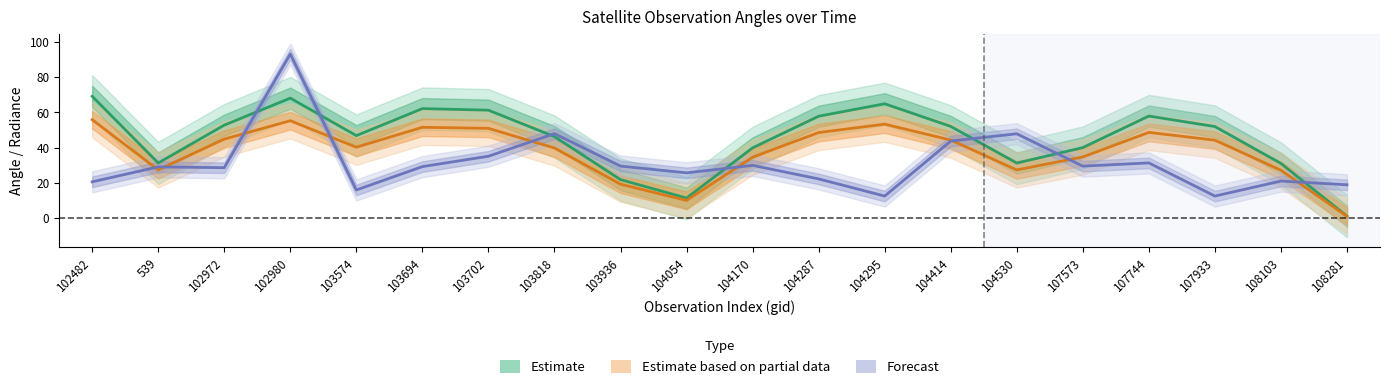

How many lines are shown in the chart?

3